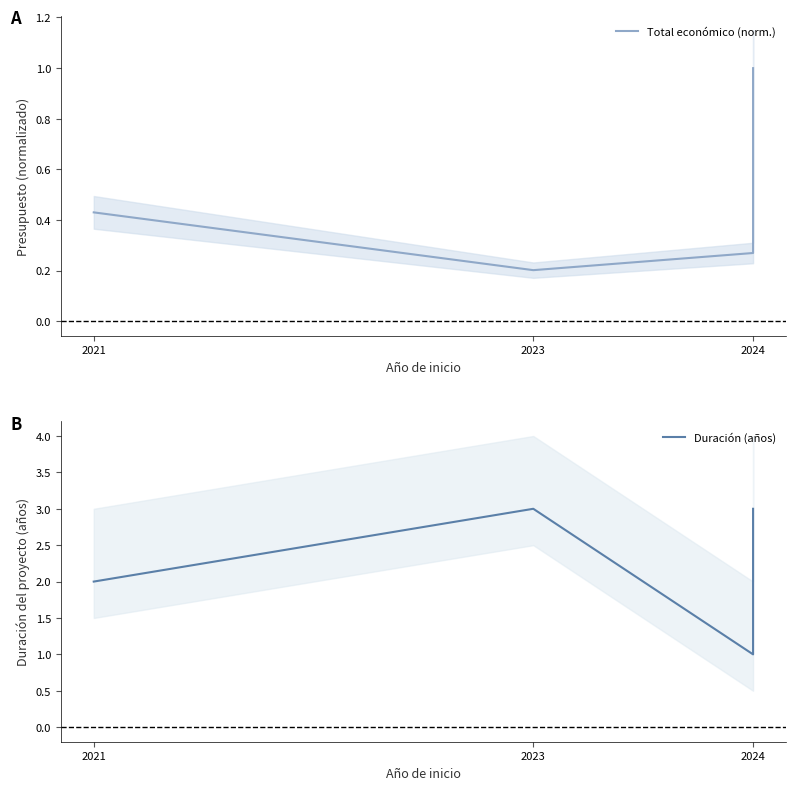

List the series in order of their peak value, highest first.

Duración (años), Total económico (norm.)